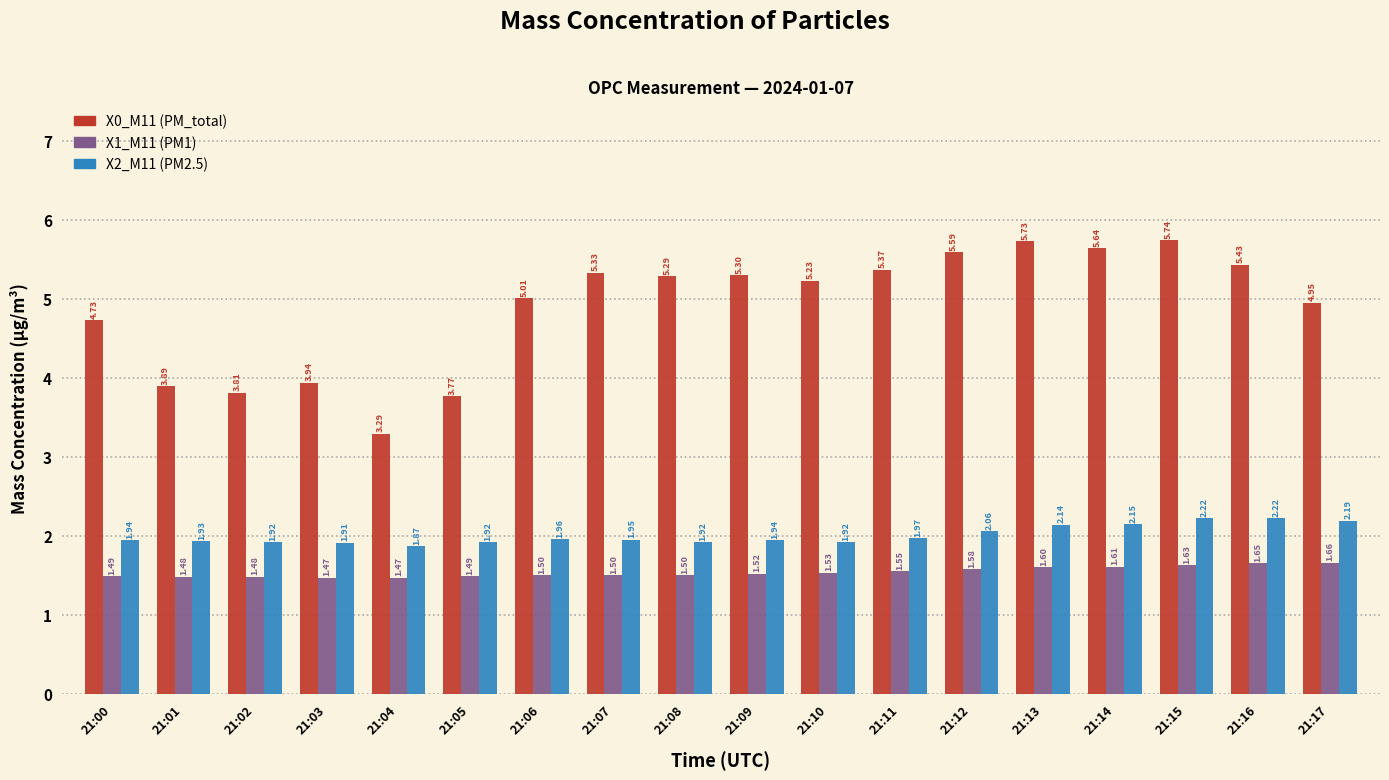

List the labels in order of X0_M11 (PM_total) value, largest first.

21:15, 21:13, 21:14, 21:12, 21:16, 21:11, 21:07, 21:09, 21:08, 21:10, 21:06, 21:17, 21:00, 21:03, 21:01, 21:02, 21:05, 21:04